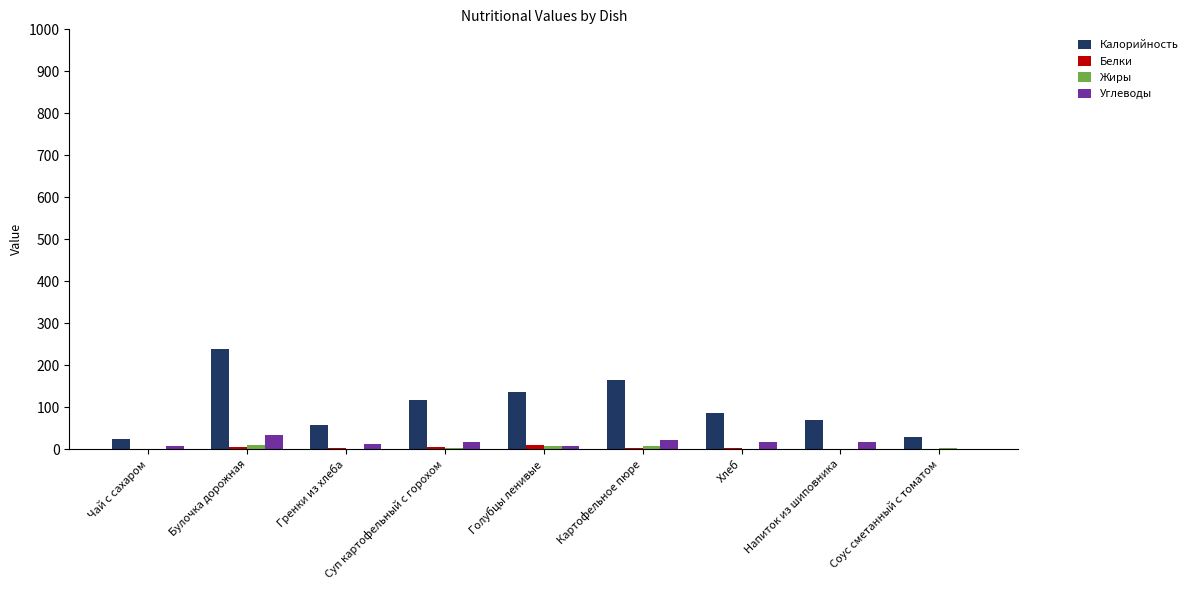

What is the greatest value displayed?

239.0